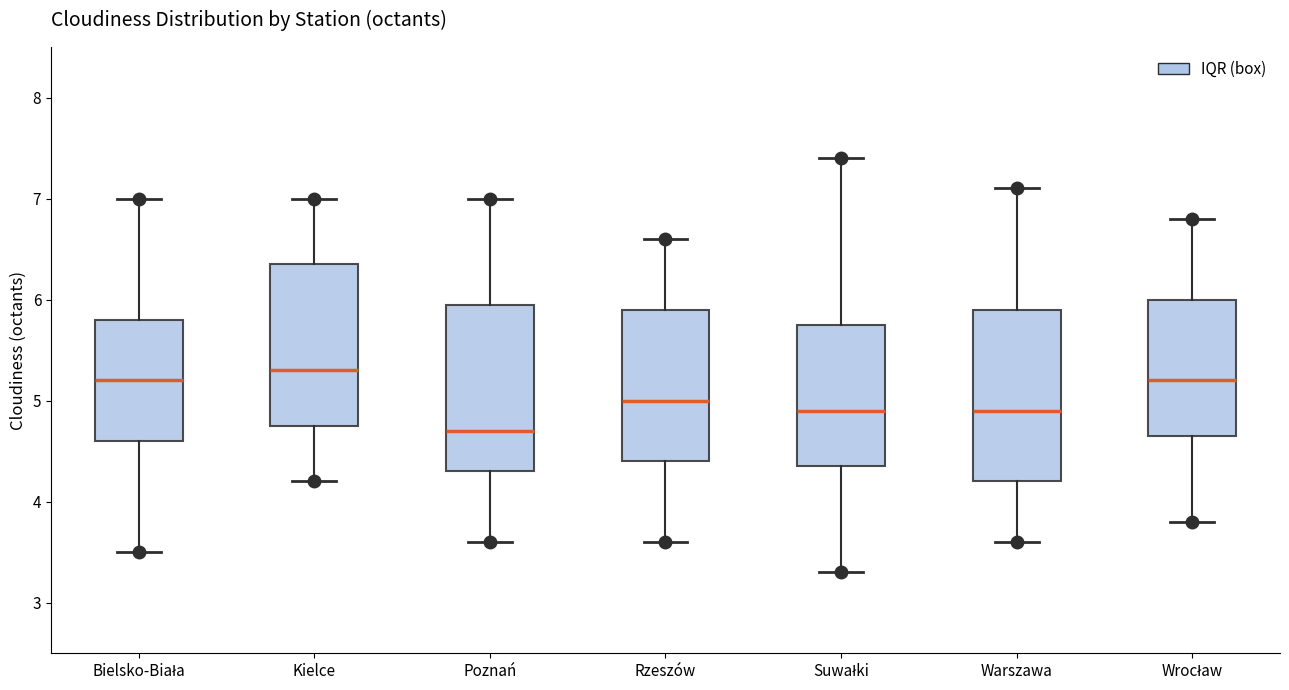

Reading left to right, transcribe this box plot: for each box, give where its median line is, the range the box spans, and where its two whiskers end, as read against the y-axis. The values are not printed on the chart, so give them approximately, as read against the axis.

Bielsko-Biała: median 5.2, box 4.6 to 5.8, whiskers 3.5 to 7.0
Kielce: median 5.3, box 4.8 to 6.4, whiskers 4.2 to 7.0
Poznań: median 4.7, box 4.3 to 6.0, whiskers 3.6 to 7.0
Rzeszów: median 5.0, box 4.4 to 5.9, whiskers 3.6 to 6.6
Suwałki: median 4.9, box 4.4 to 5.8, whiskers 3.3 to 7.4
Warszawa: median 4.9, box 4.2 to 5.9, whiskers 3.6 to 7.1
Wrocław: median 5.2, box 4.7 to 6.0, whiskers 3.8 to 6.8